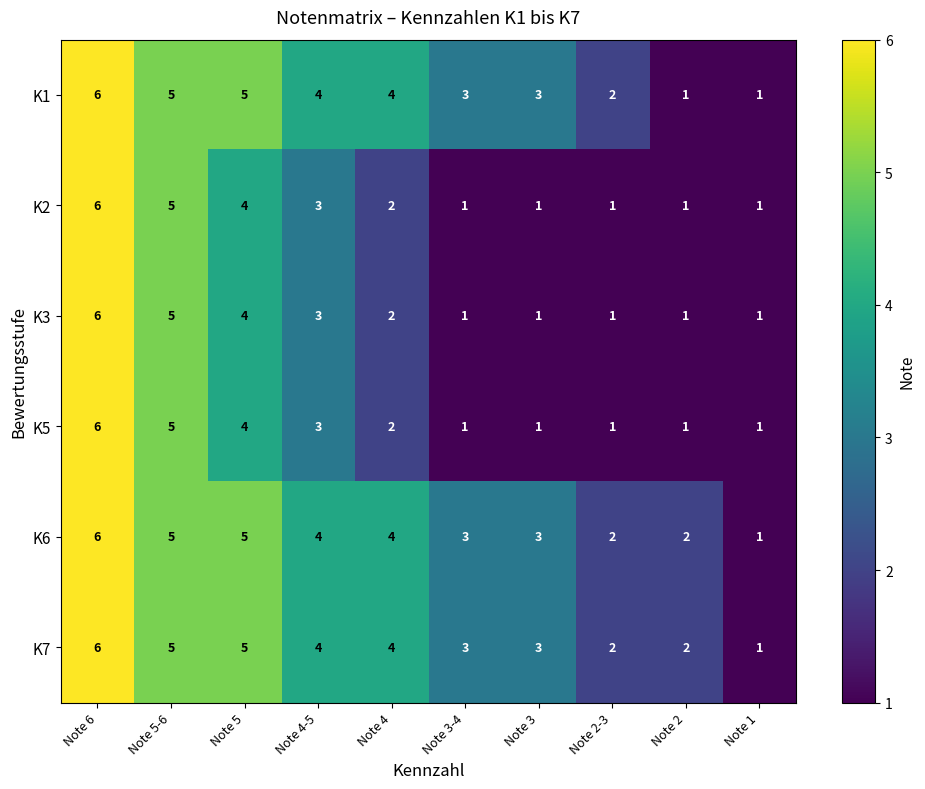

Is it true that K3 equals 1 at Note 2?

True